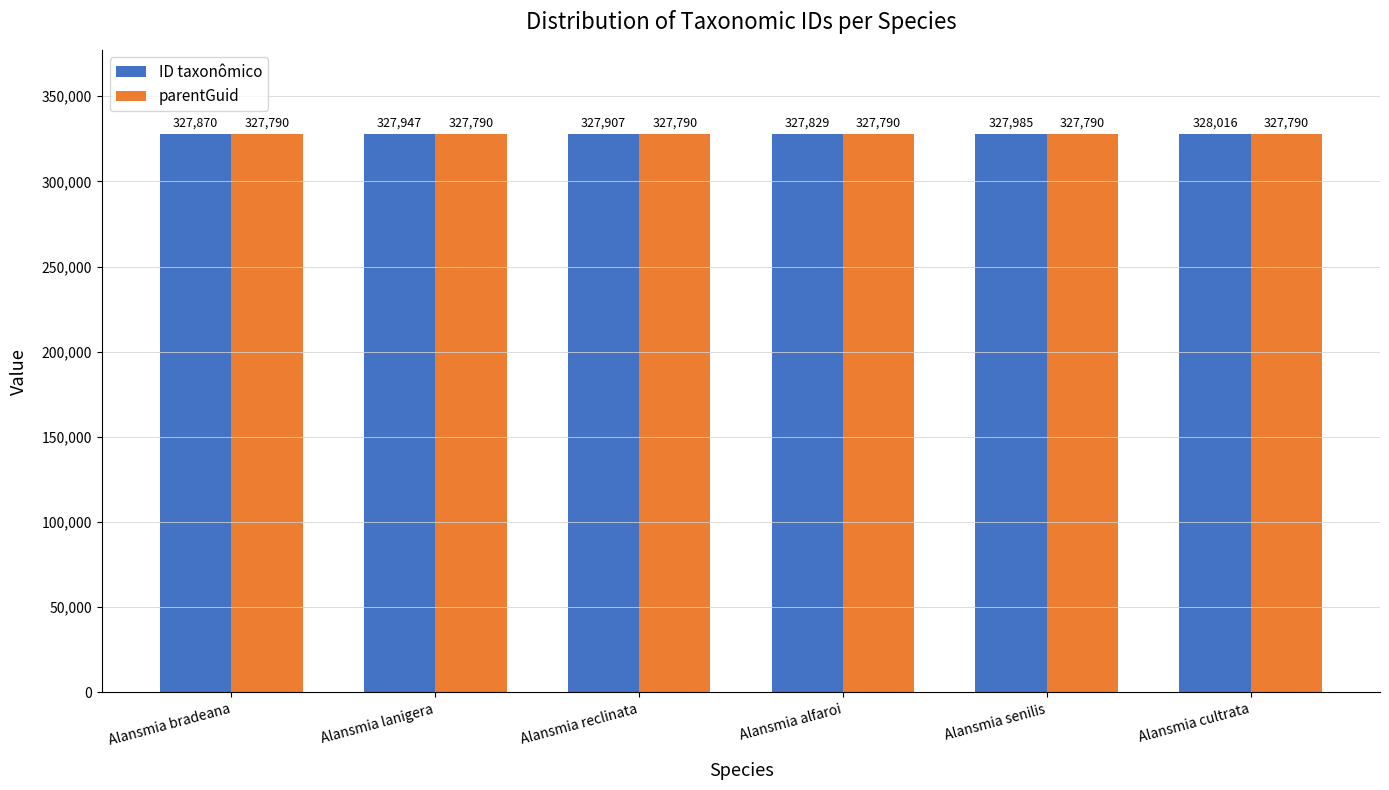

What is the minimum value shown in the chart?

327790